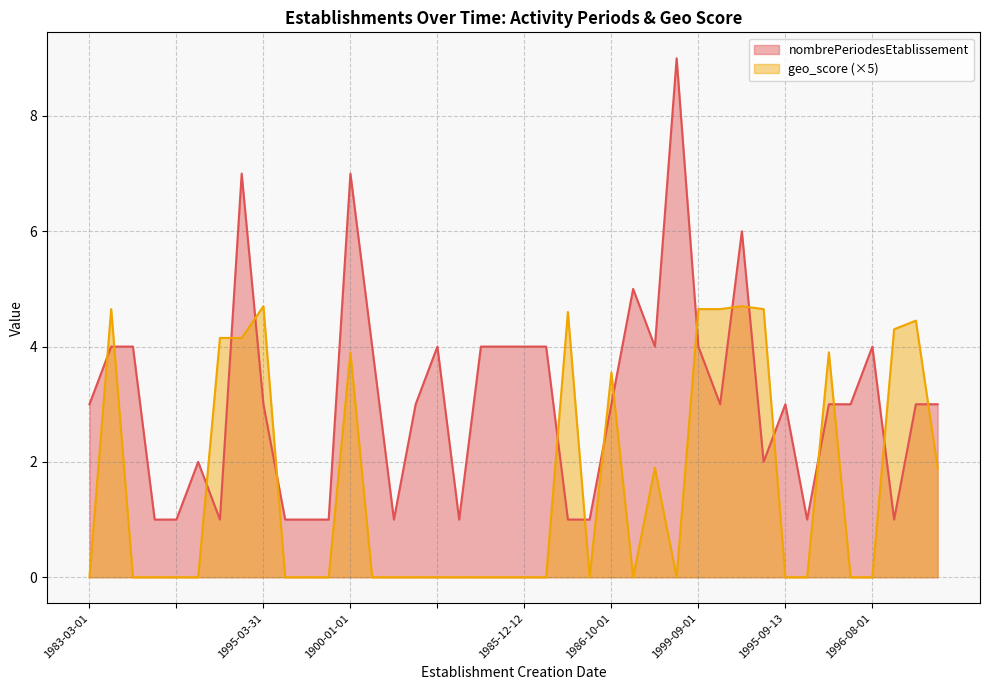

List the series in order of their peak value, lowest first.

geo_score (×5), nombrePeriodesEtablissement